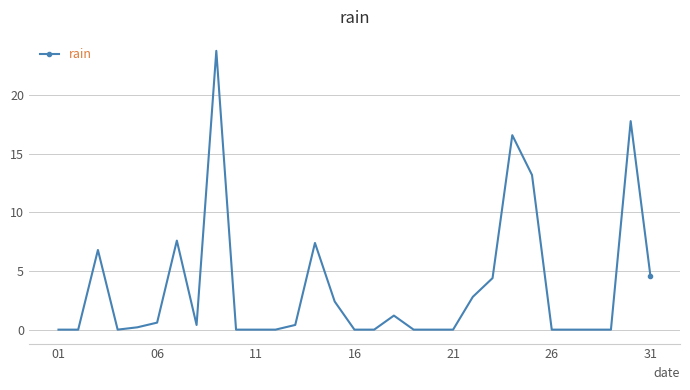

What is the difference between the maximum and minimum values?

23.8